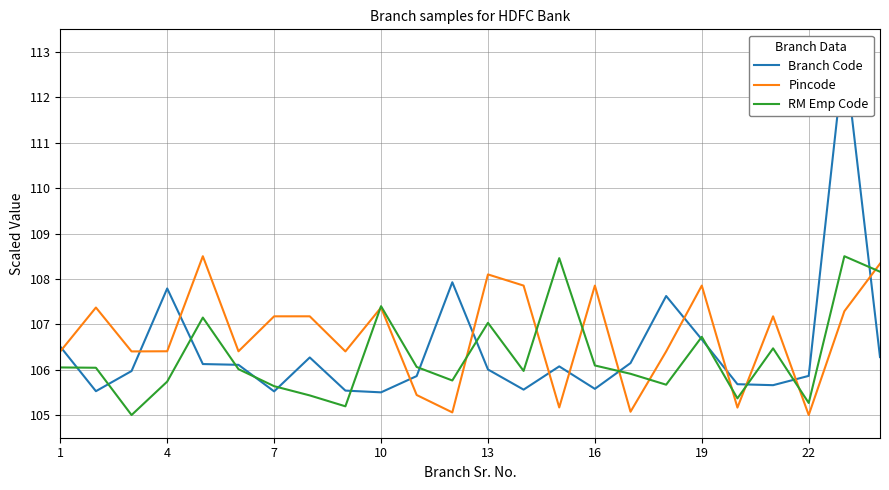

True or false: RM Emp Code has a value of 107.4 at 10.

True